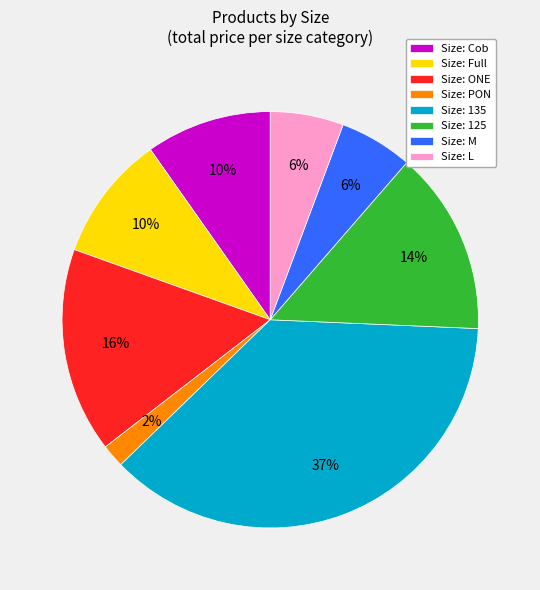

Which slice is the largest?

Size: 135